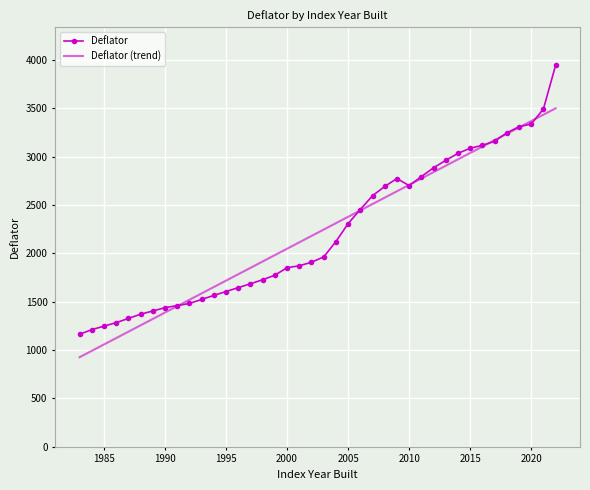

Which series has the largest range (max minus min)?

Deflator